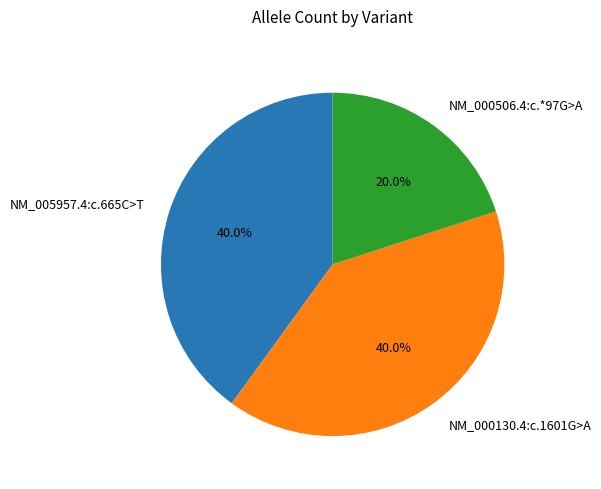

What percentage do NM_005957.4:c.665C>T and NM_000130.4:c.1601G>A together represent?

80.0%